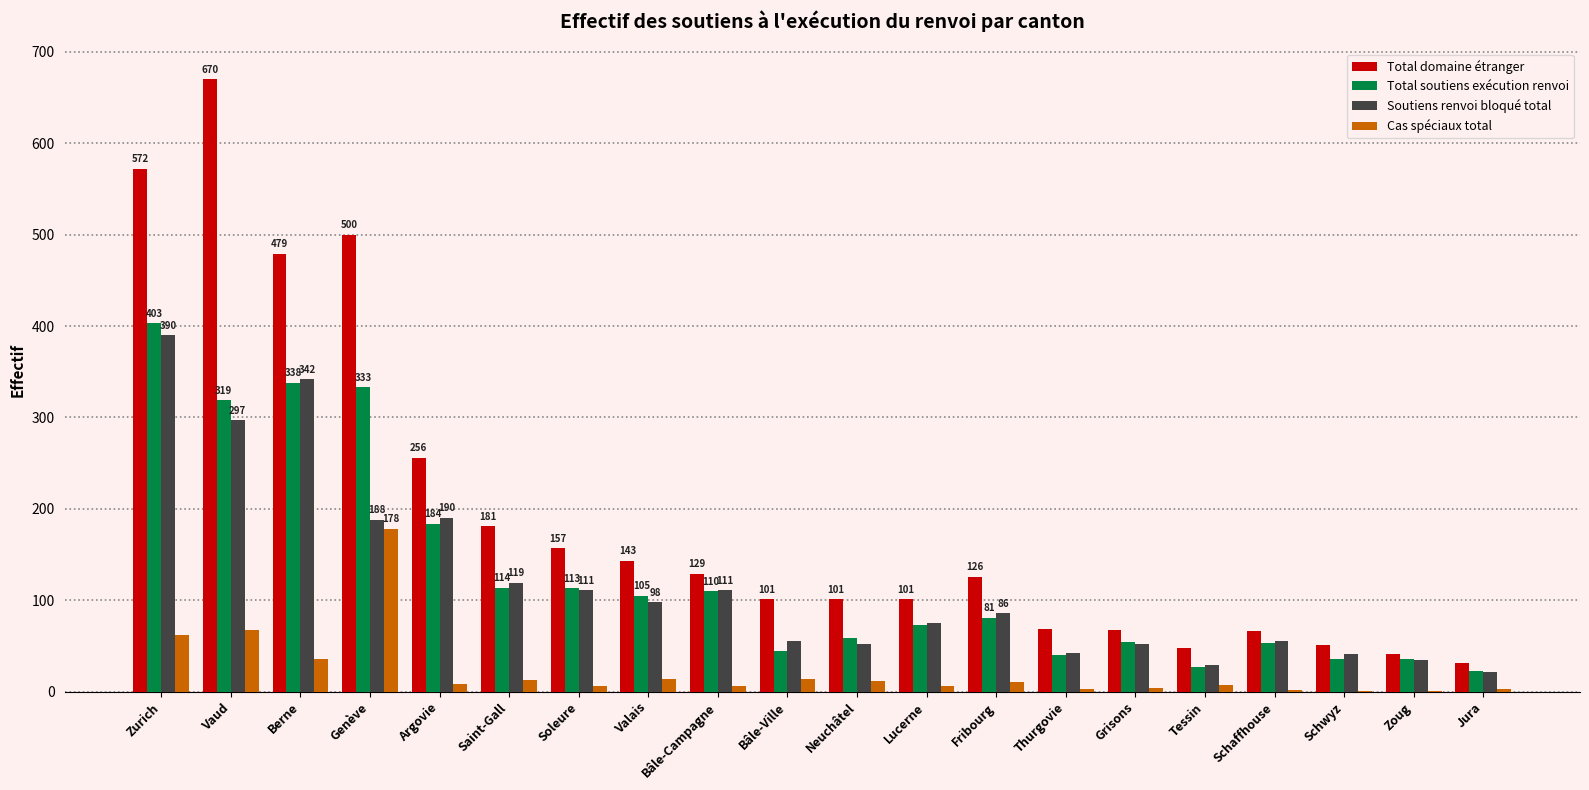

Are the bars grouped side by side (vs. stacked)?

Yes